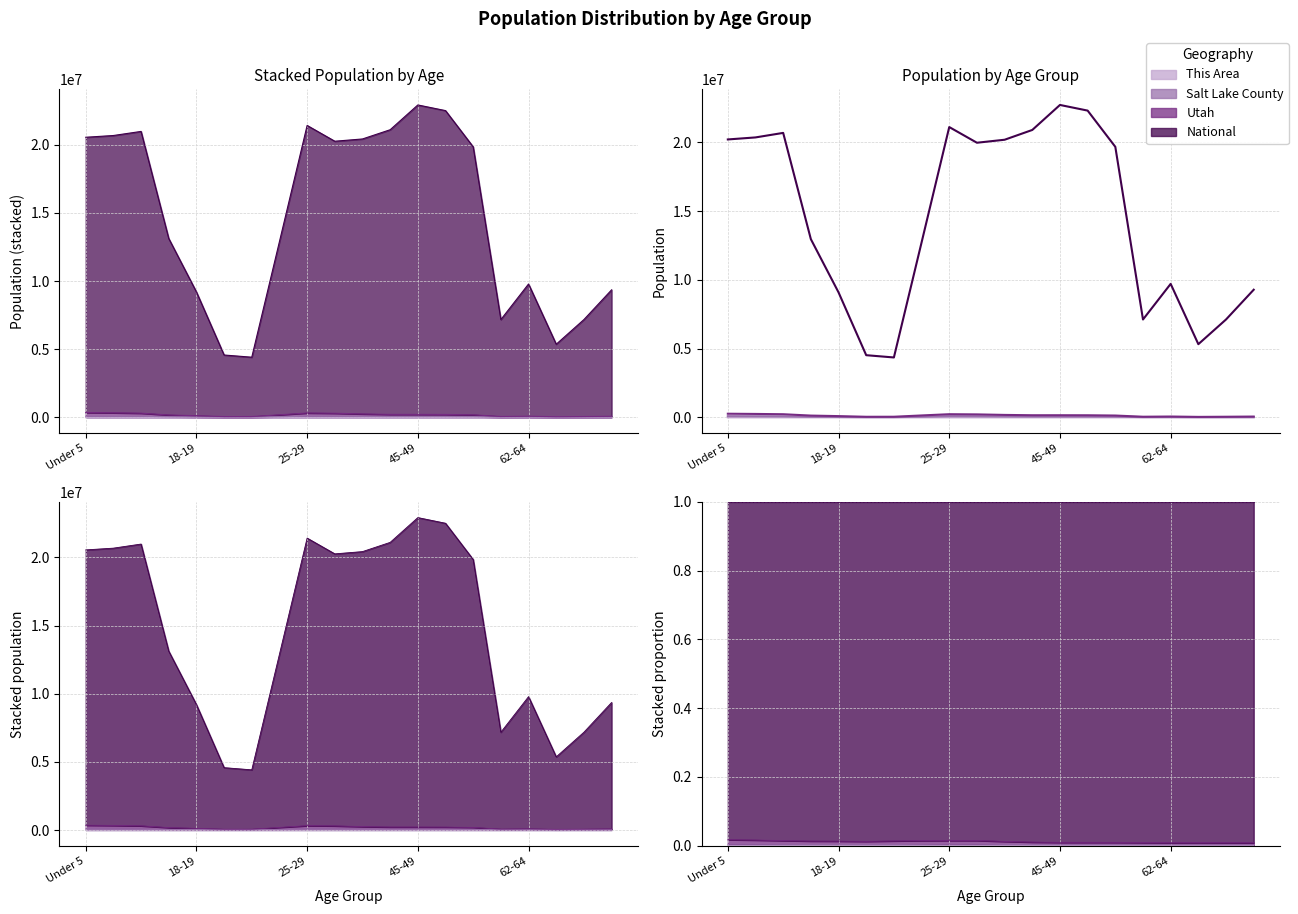

List the series in order of their peak value, highest first.

National, Utah, Salt Lake County, This Area